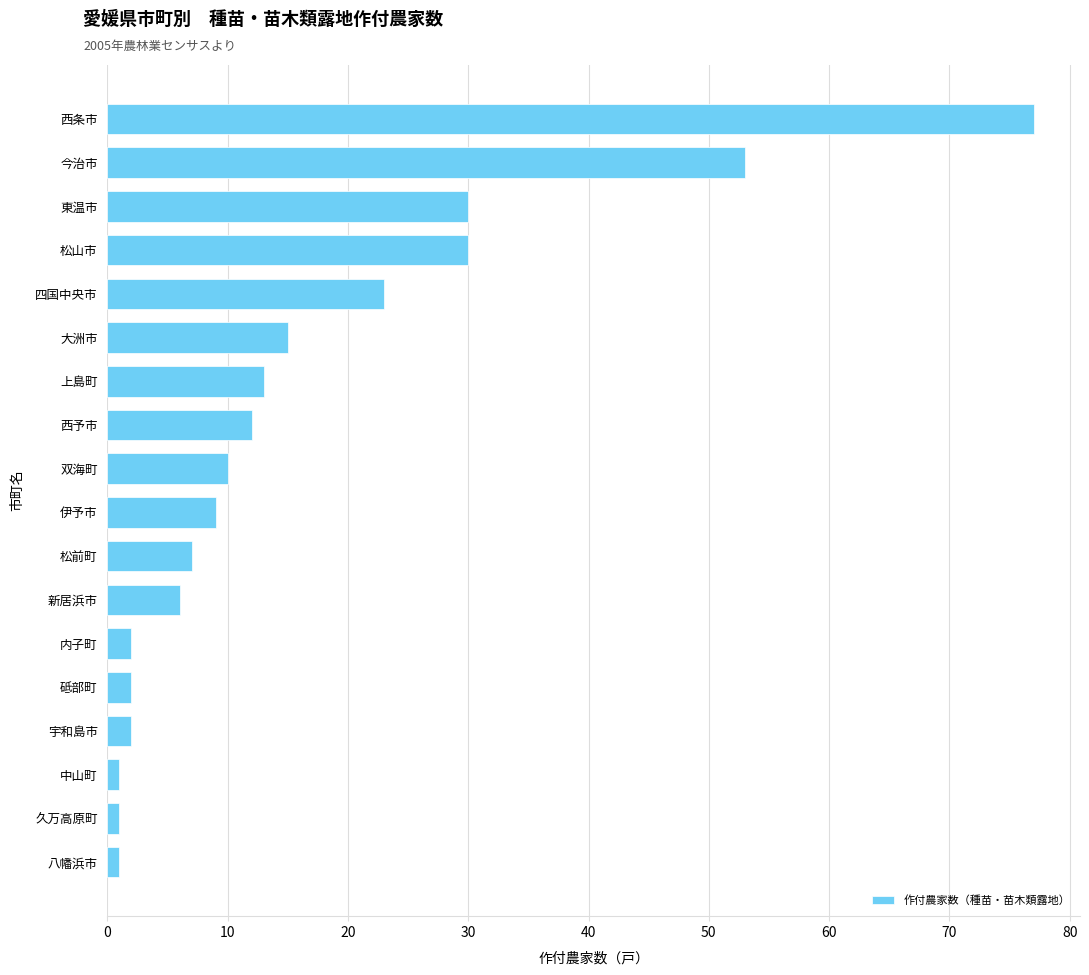

The chart shows a value of 2 at 宇和島市. True or false?

True